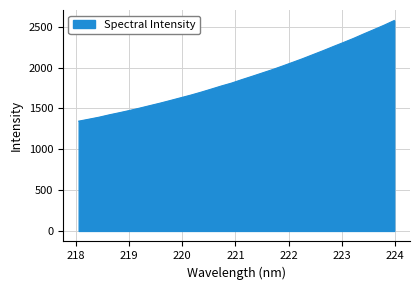

What is the greatest value displayed?

2577.3